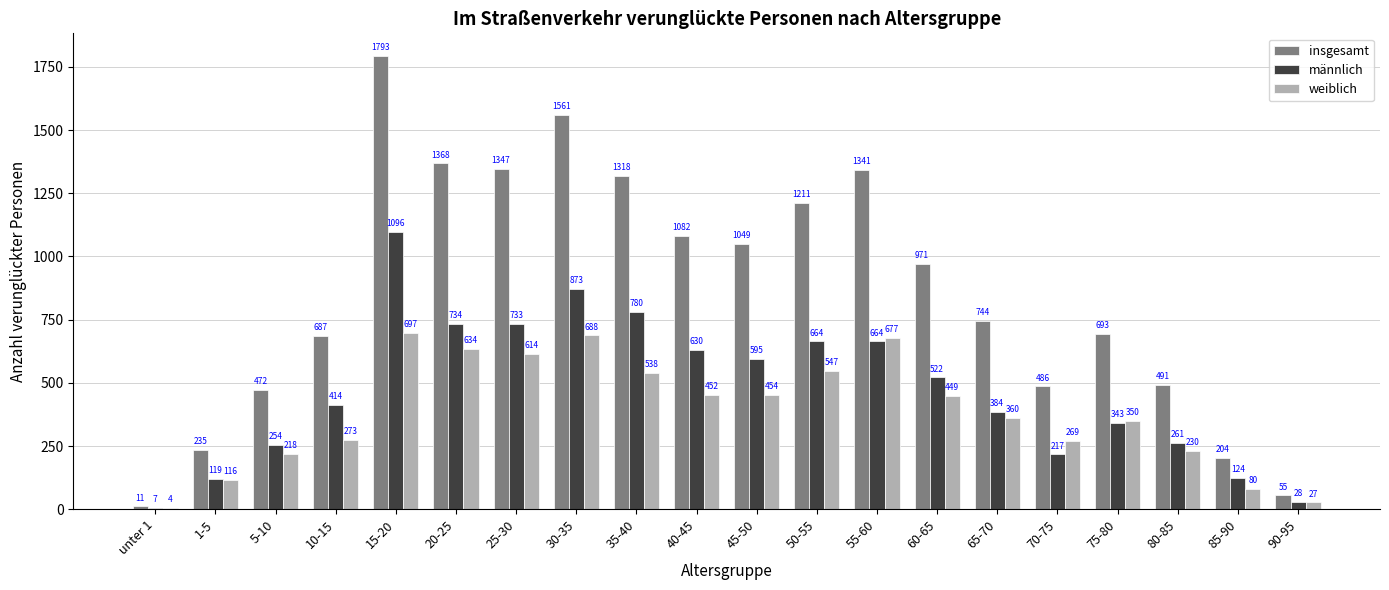

What is the maximum value for weiblich?

697